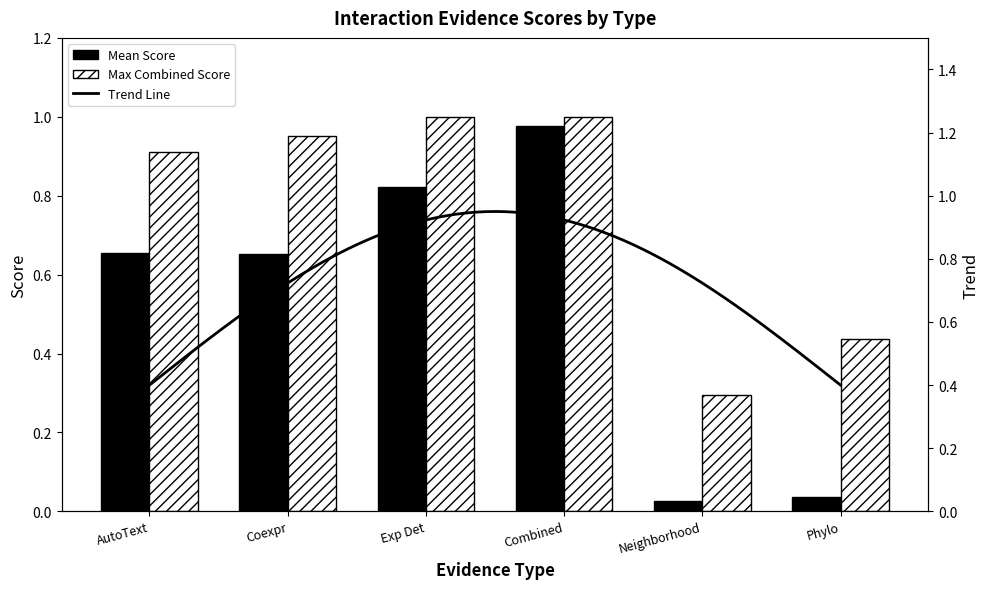

Rank the categories by value from lowest to highest.

Neighborhood, Phylo, Coexpr, AutoText, Exp Det, Combined